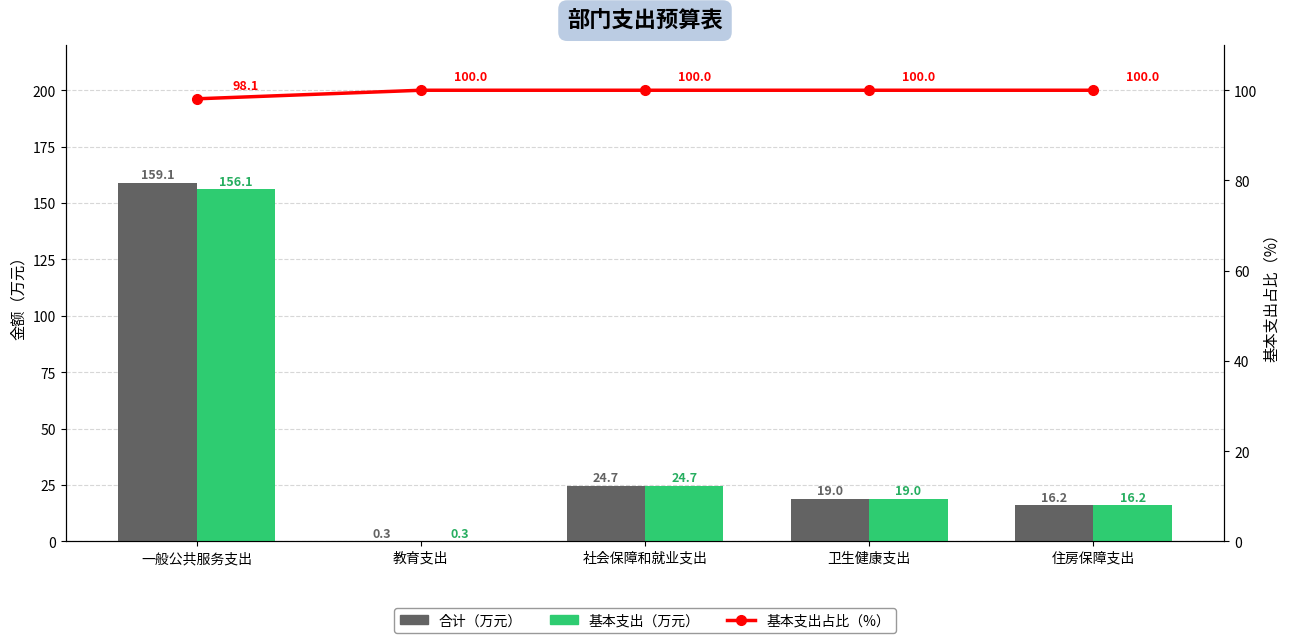

What is the highest value of the 基本支出占比（%） series?

100.0